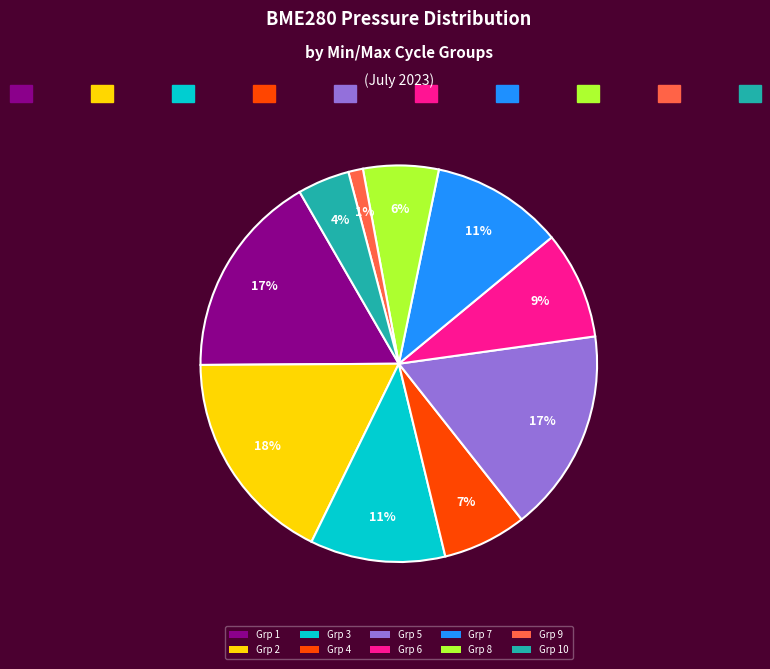

Which slice is the smallest?

Grp 9